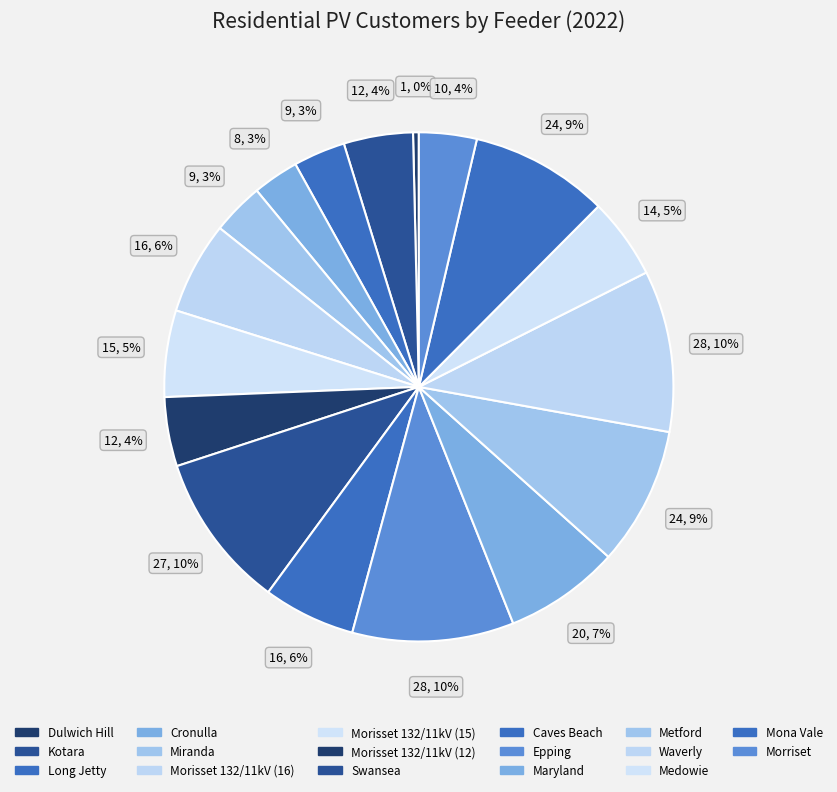

How many segments does this pie chart have?

17